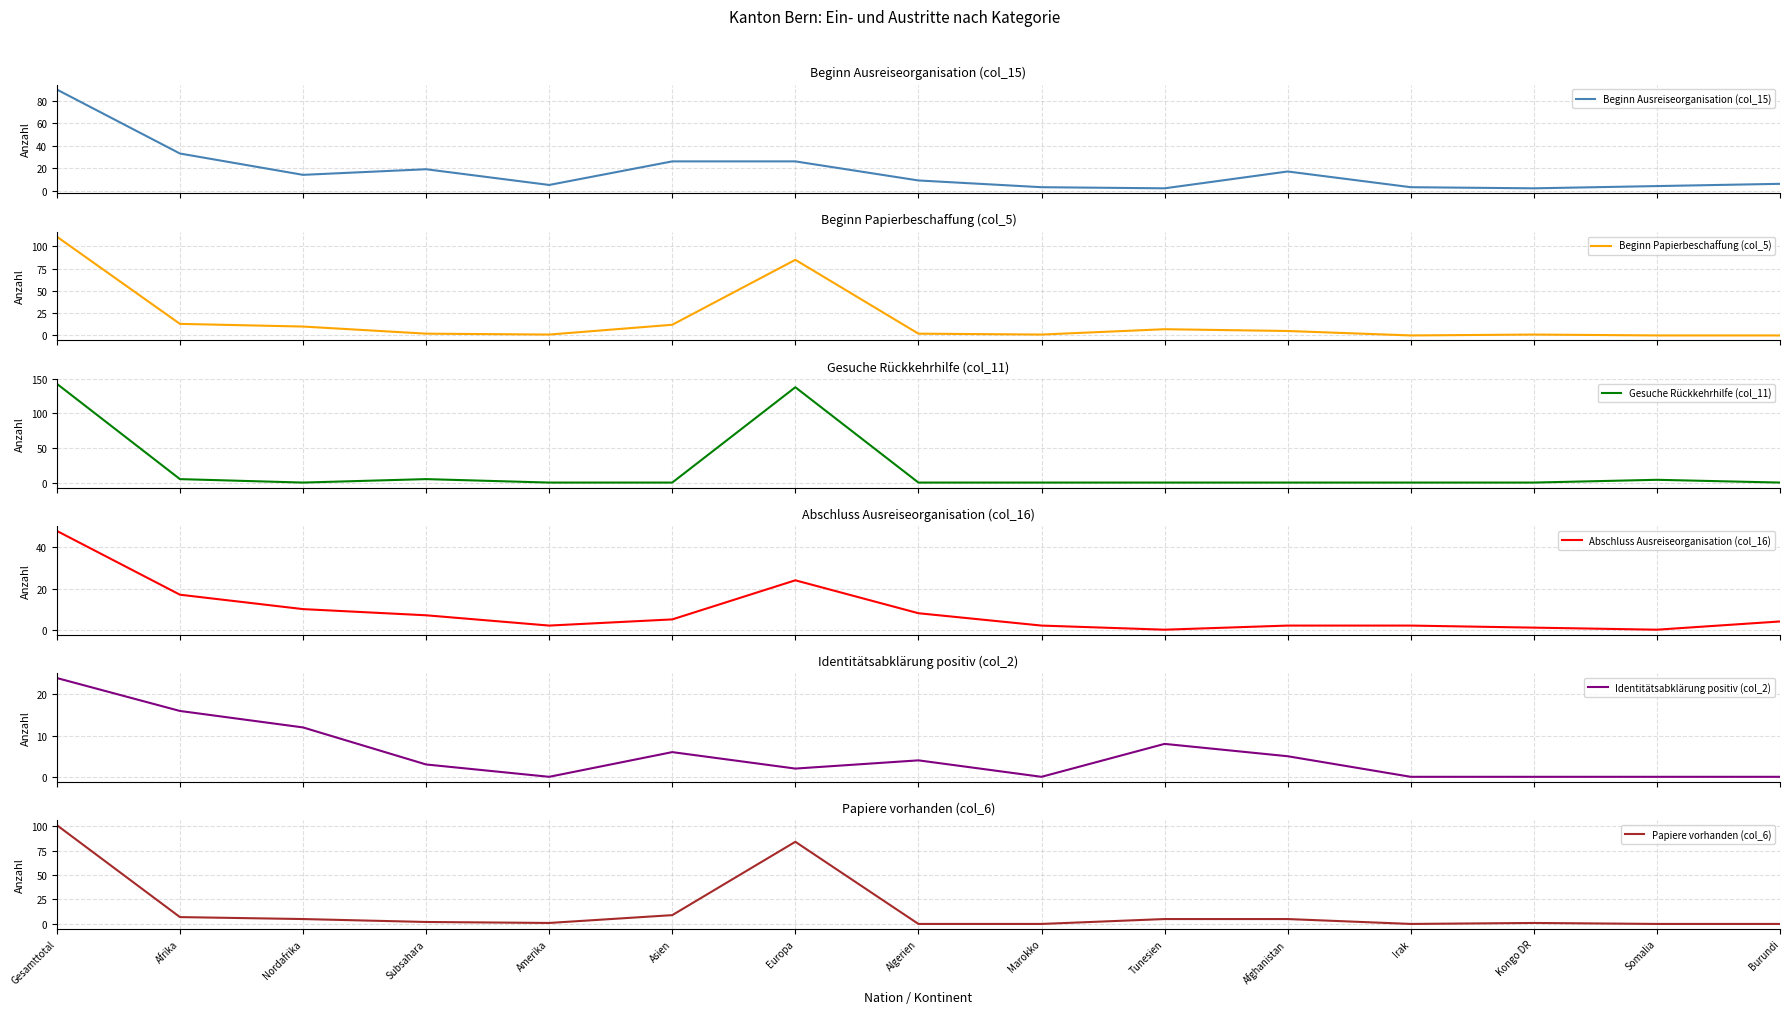

What is the sum of all Abschluss Ausreiseorganisation (col_16) values?

132